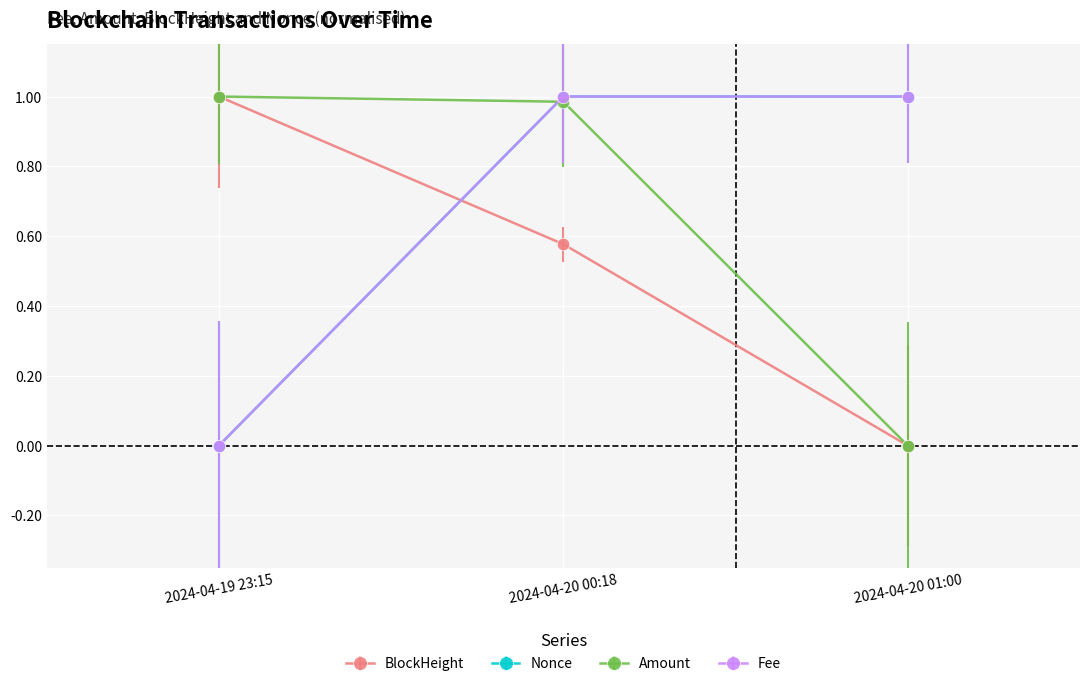

What is the maximum value shown in the chart?

1.0